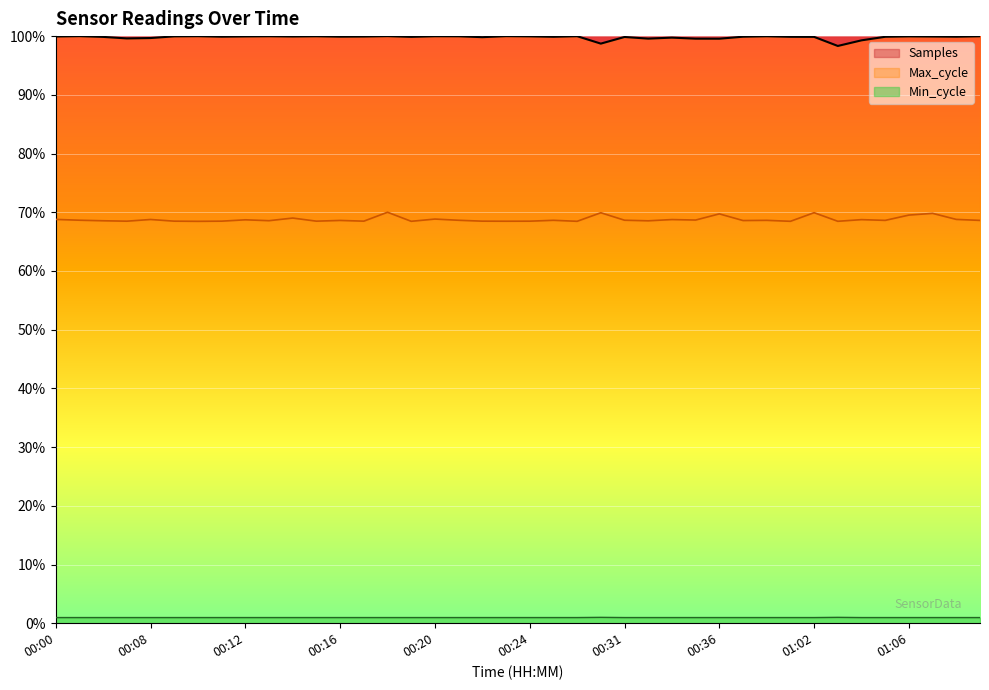

Rank the series at 00:04 from lowest to highest value.

Min_cycle, Max_cycle, Samples